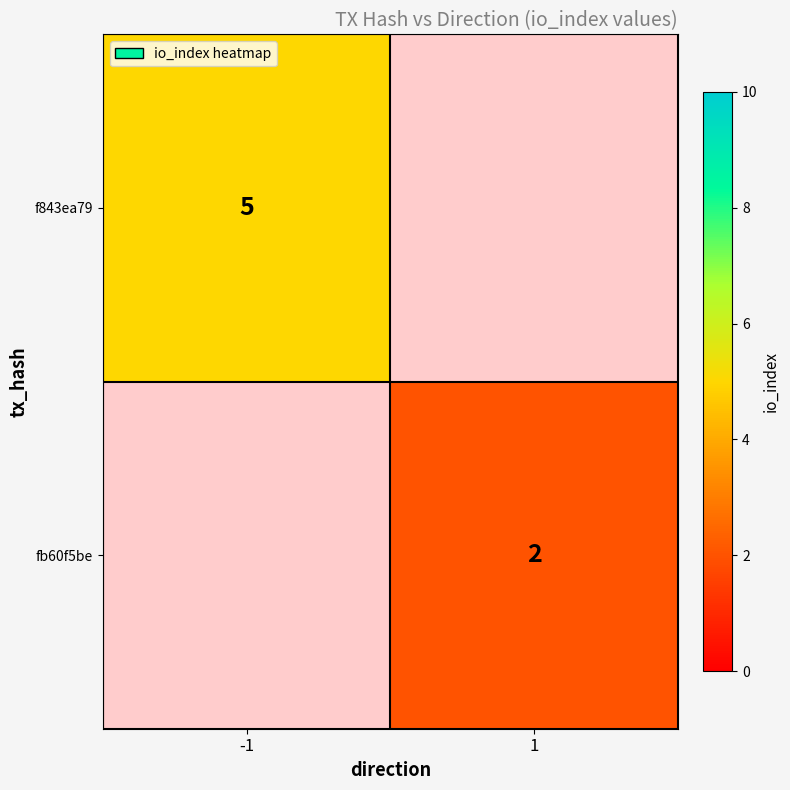

The value of f843ea79 at -1 is 2. True or false?

False